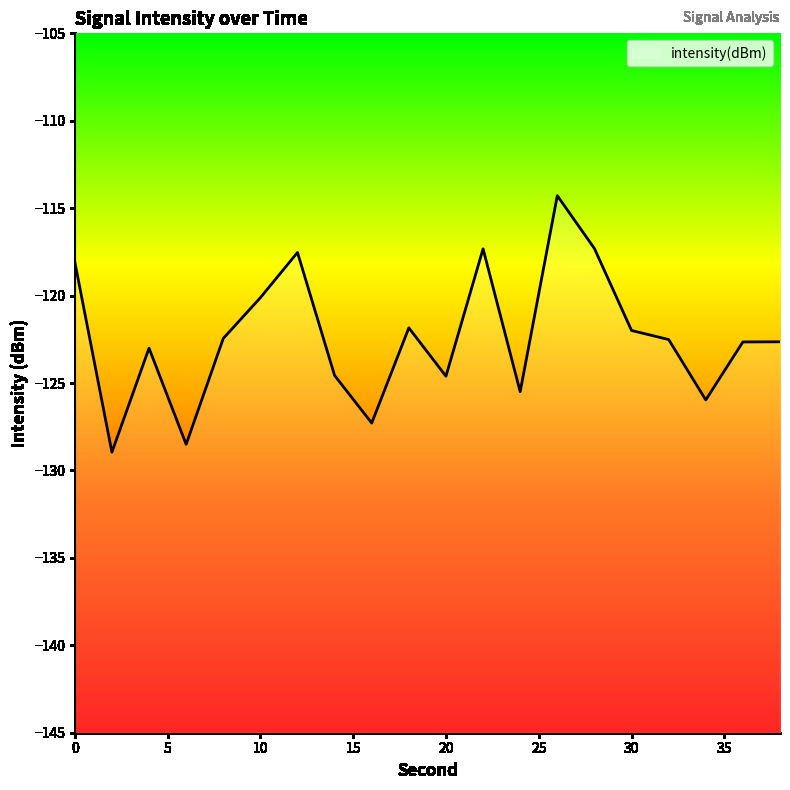

Where is the first local minimum?

2